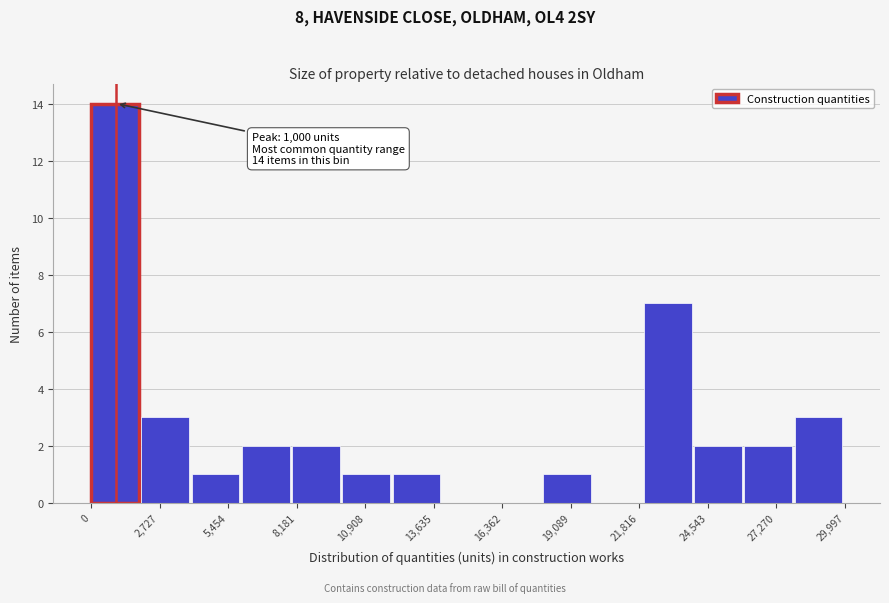

Read against the x-axis, roughly where is the centre of the tallest bar?

1000